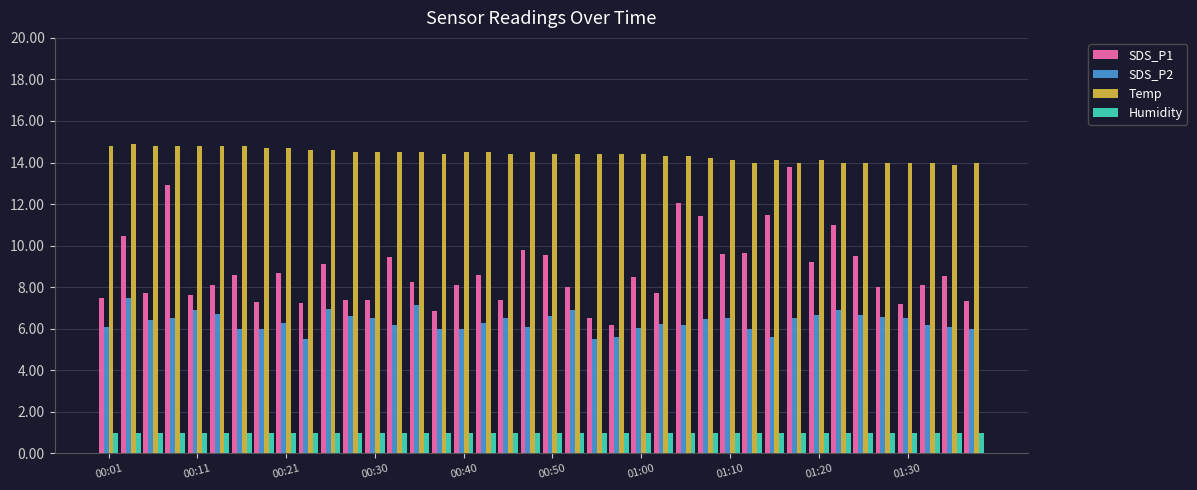

Count the number of categories in the chart.

40